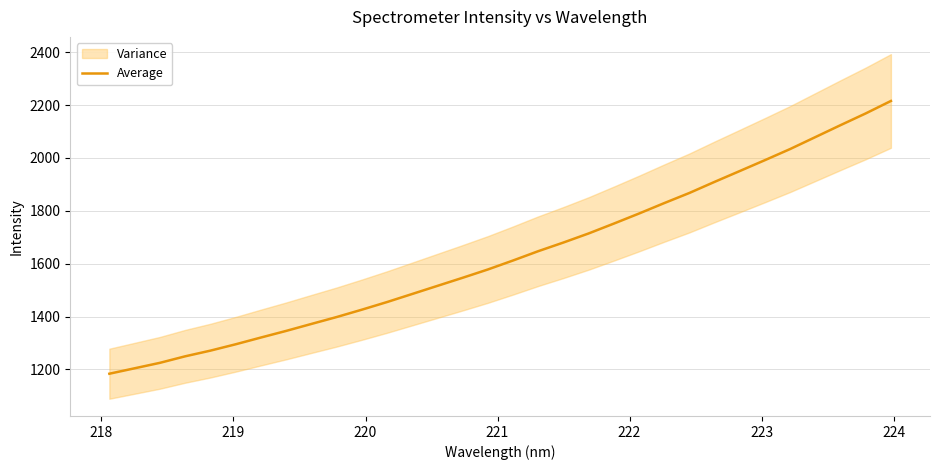

True or false: there are more than 2 points higher than both neighbors.

False